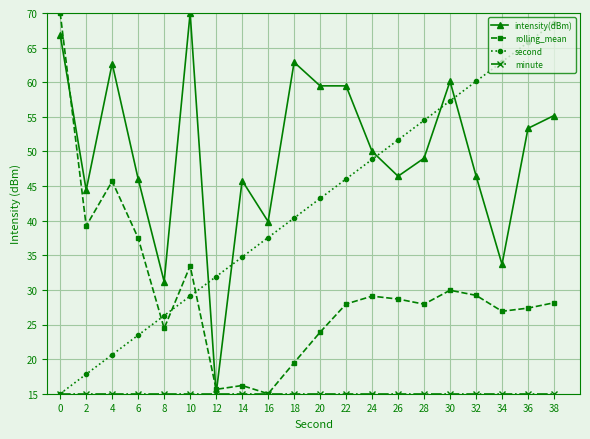

Where do rolling_mean and second first cross each other?

6 and 8